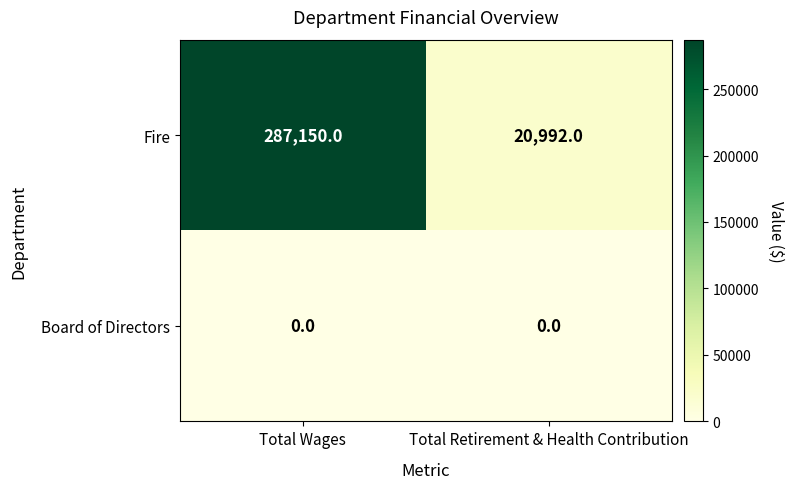

Is it true that Fire equals 137866 at Total Wages?

False